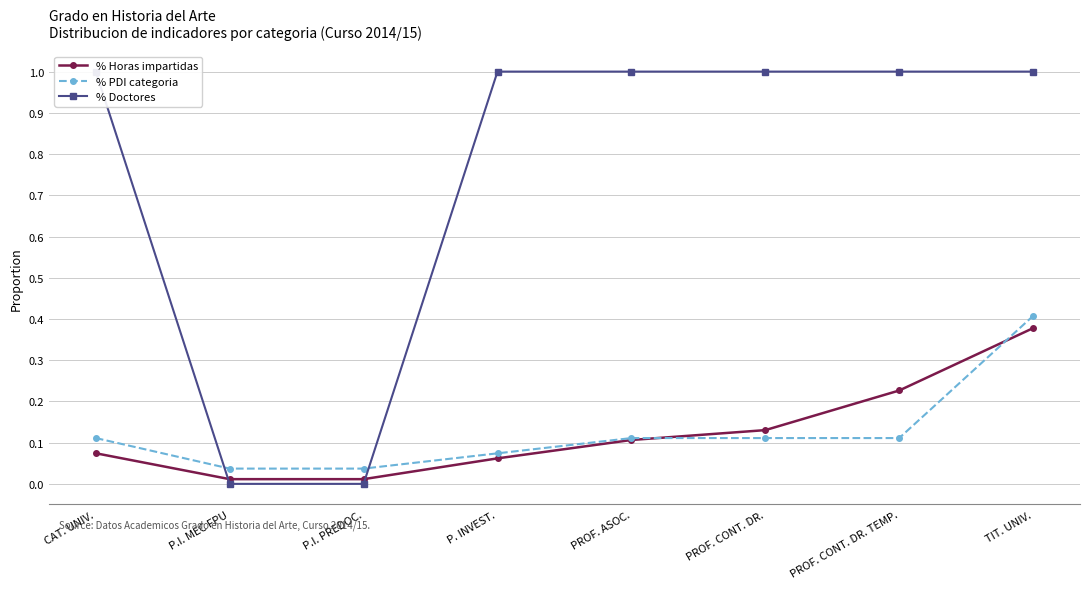

At which category does the chart reach its minimum across all series?

P.I. MEC FPU